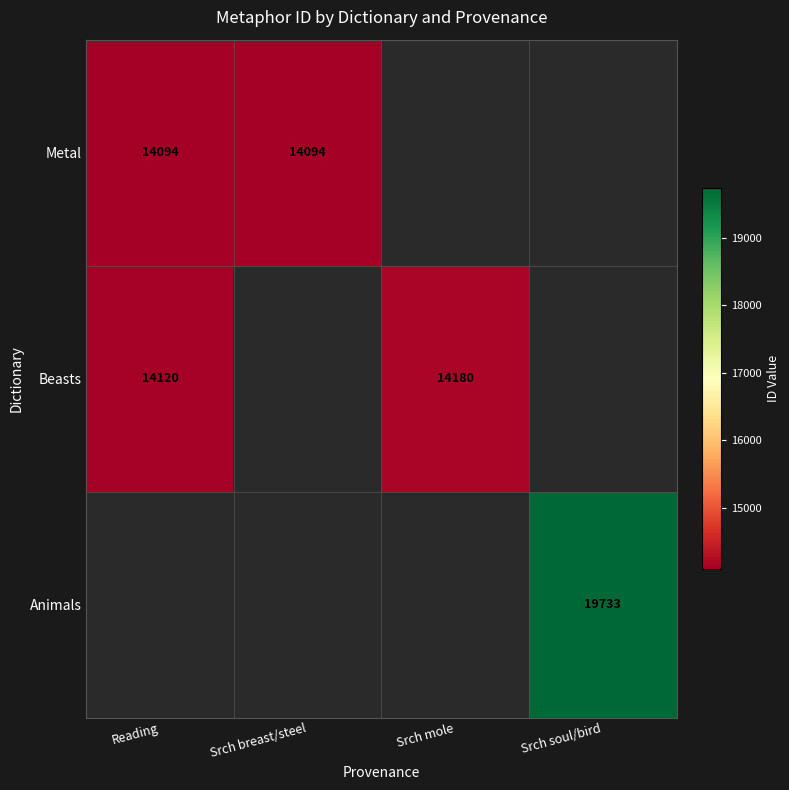

What is the difference between the Beasts values at Reading and Srch mole?

60